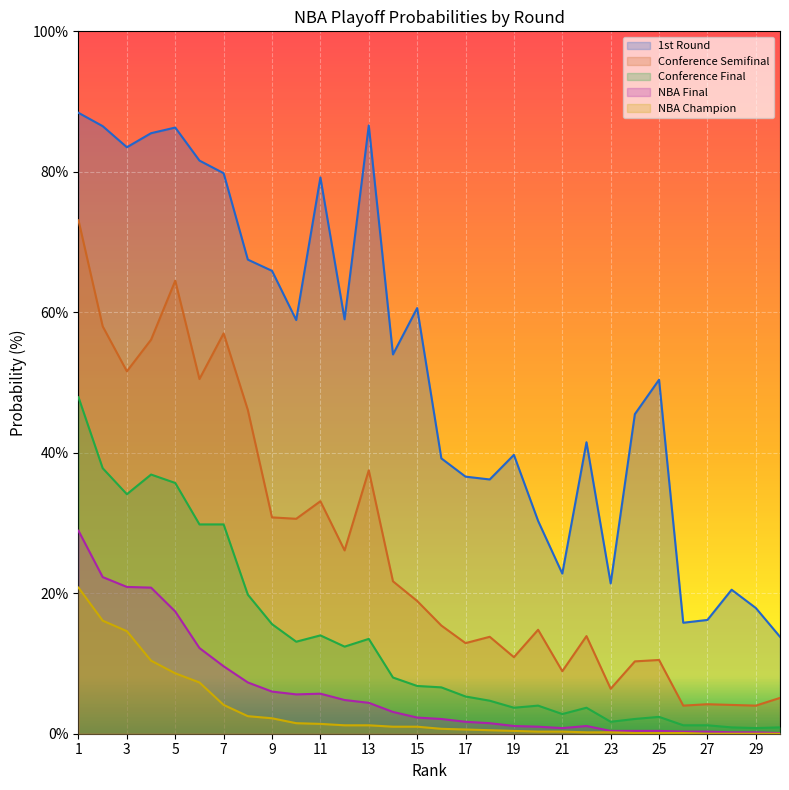

True or false: Conference Semifinal and NBA Final intersect in this chart.

False